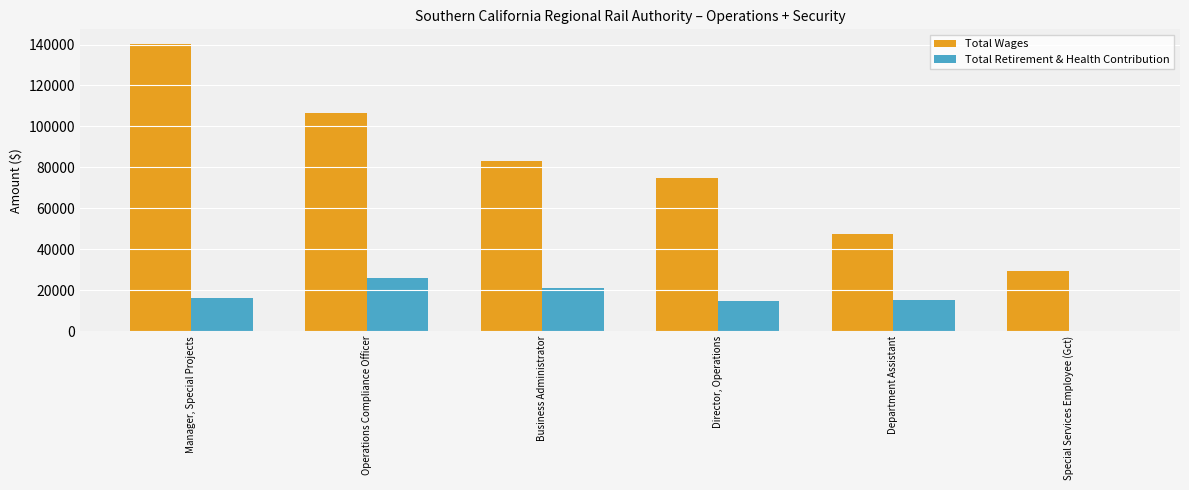

What is the total value across all series at Special Services Employee (Gct)?

29337